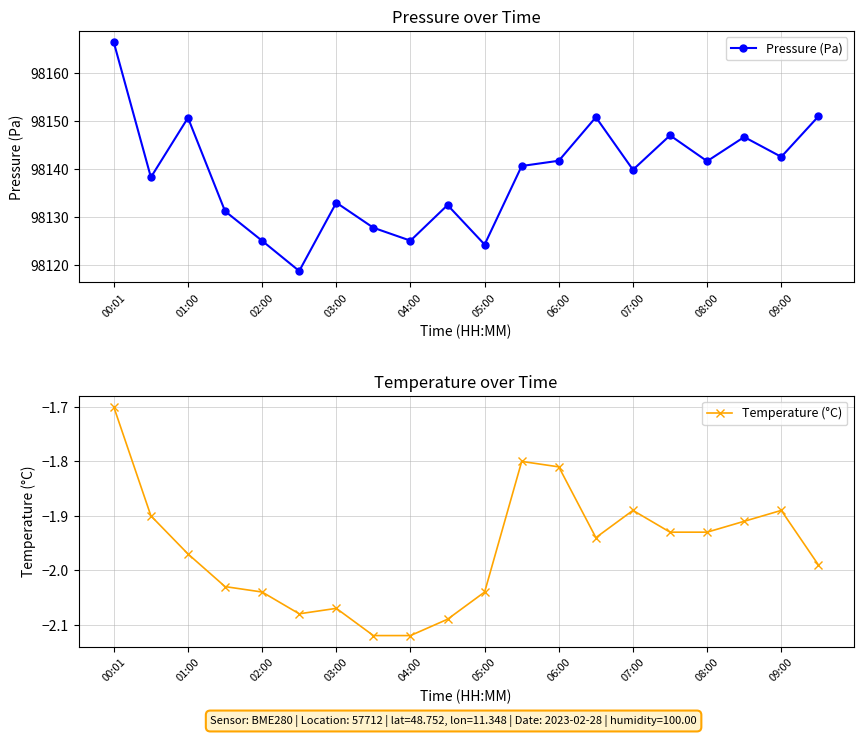

How many data points does each series have?

20